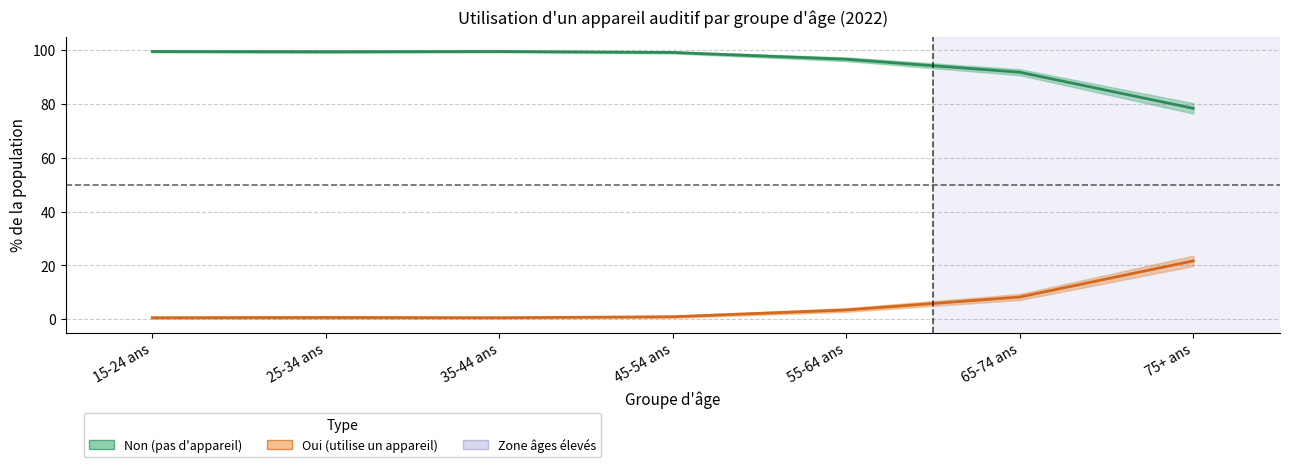

List the series in order of their peak value, highest first.

Non (pas d'appareil), Oui (utilise un appareil)